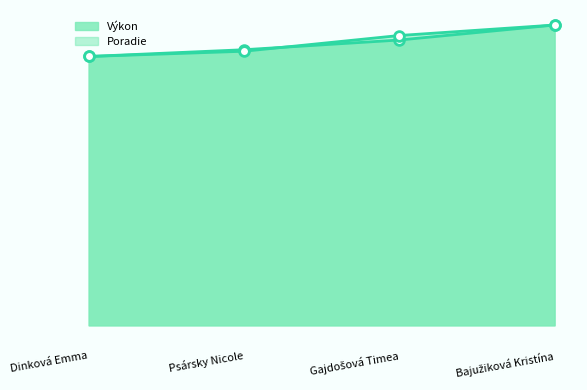

How many Poradie values are between 9 and 10?

3